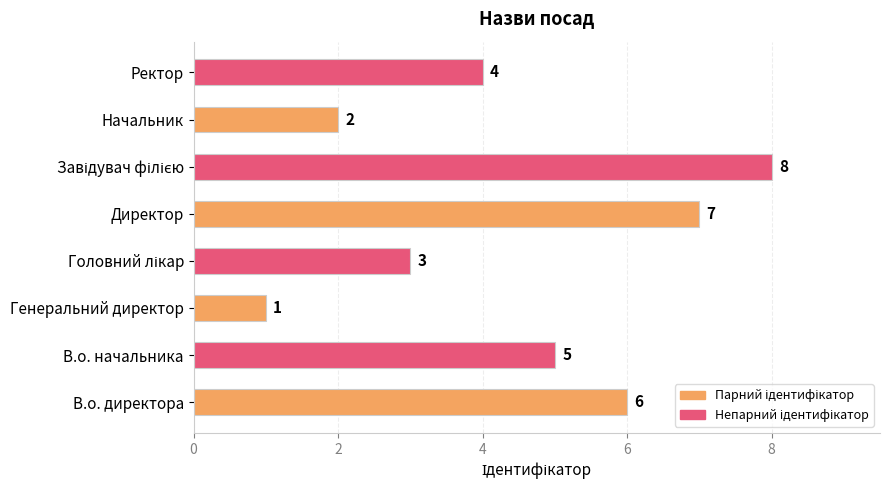

What is the difference between the maximum and second lowest values?

6